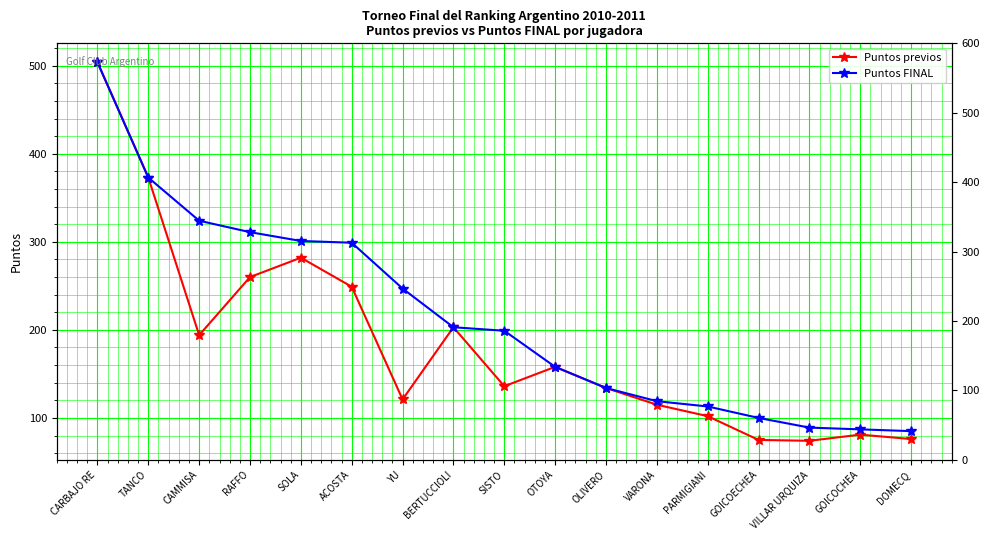

What position from the left is GOICOCHEA?

16